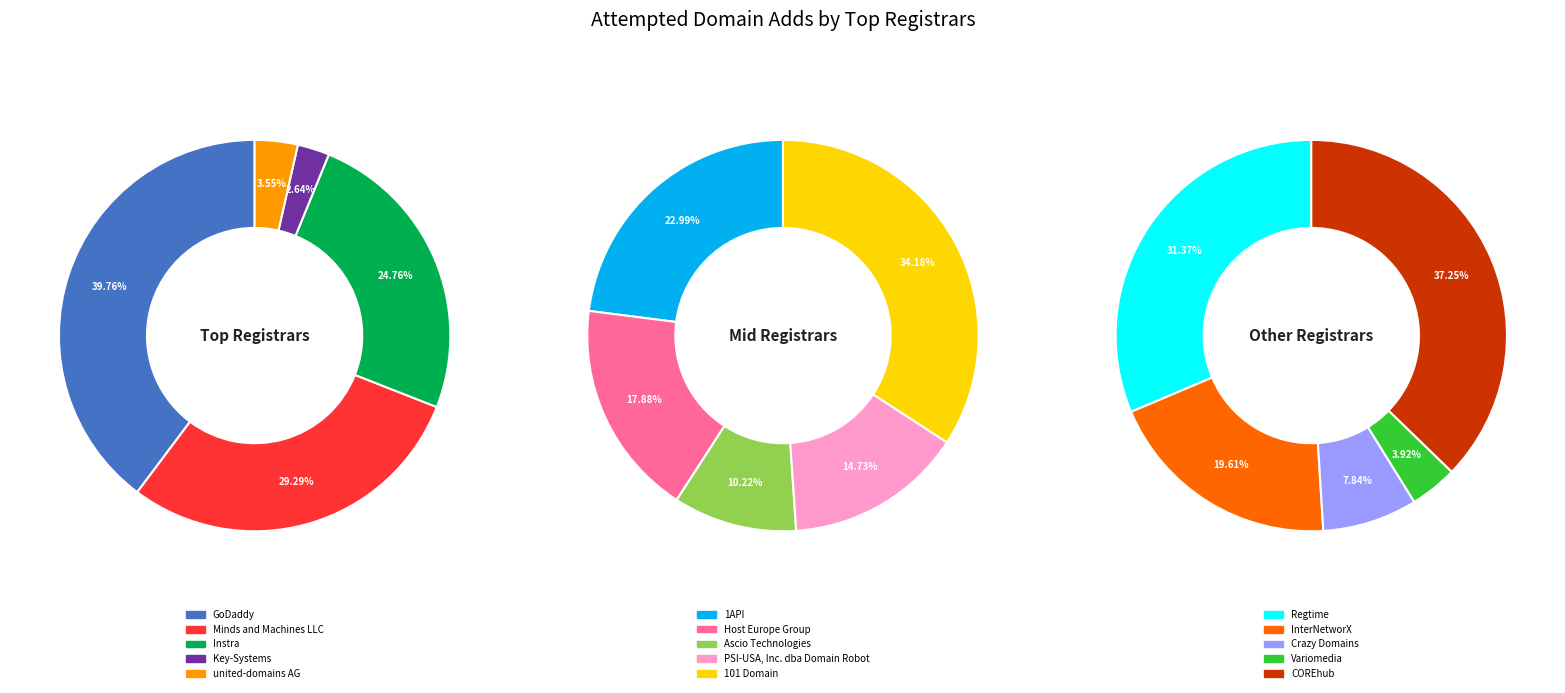

How many segments does this pie chart have?

15